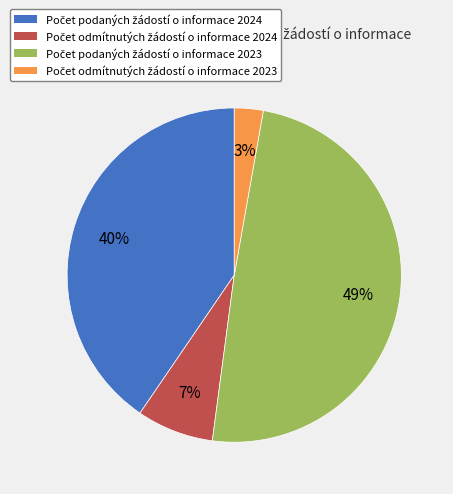

To the nearest percent, what is the average slice percentage?

25%